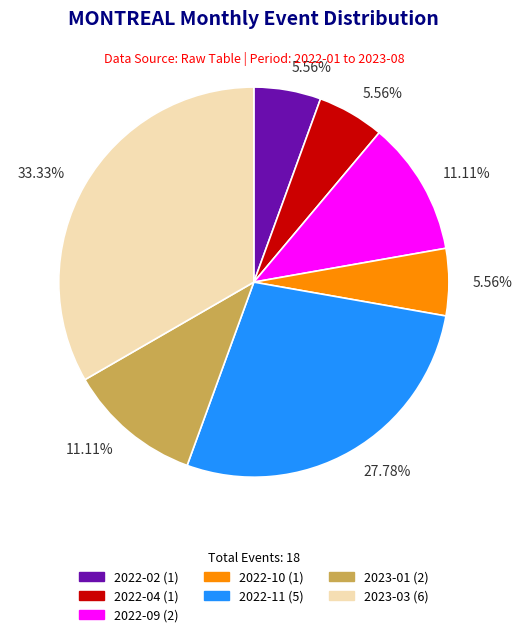

How many segments does this pie chart have?

7